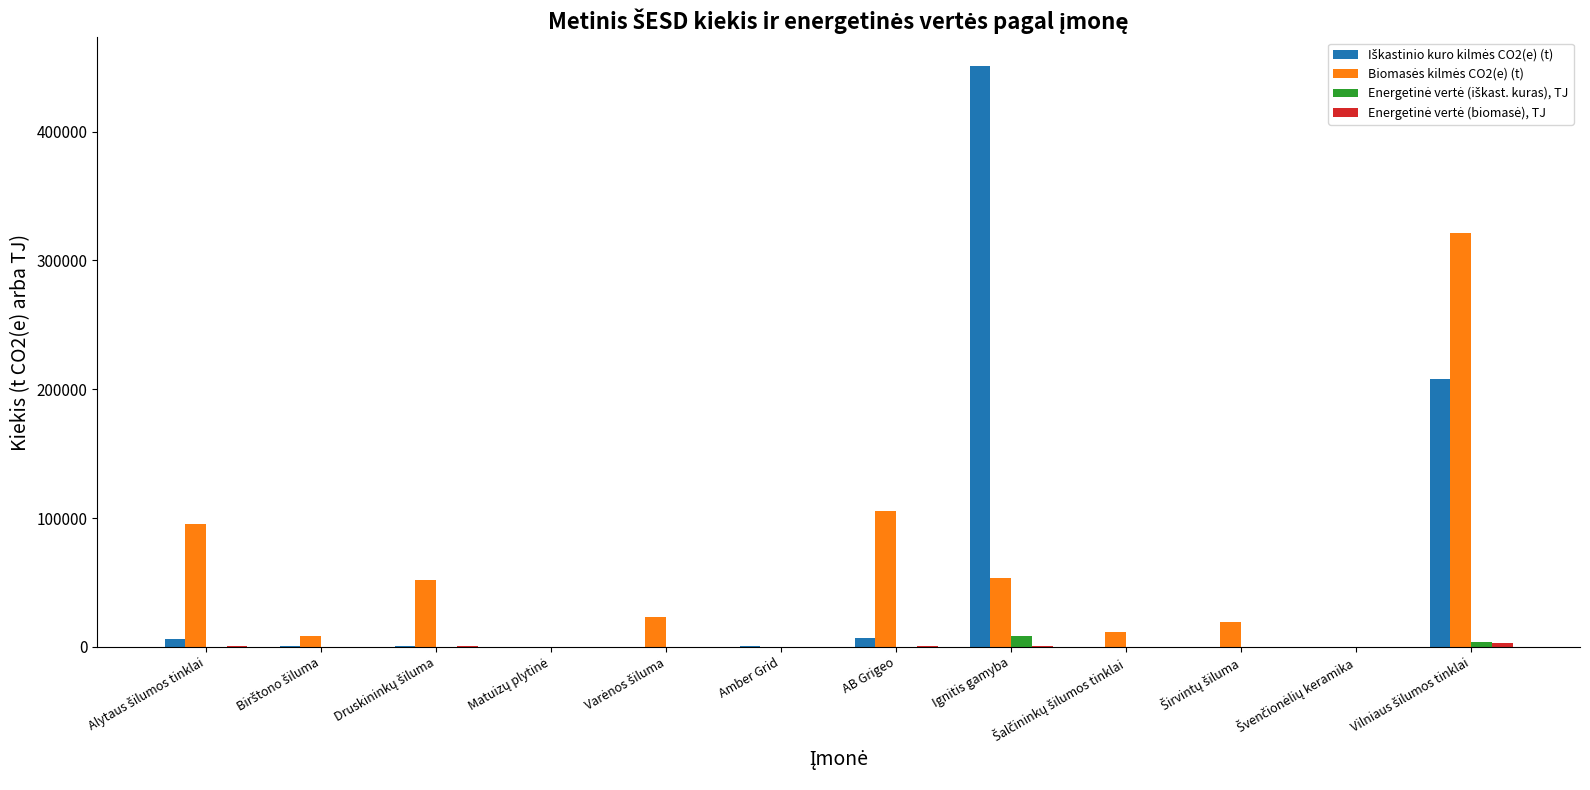

Which label corresponds to the largest value in the chart?

Ignitis gamyba